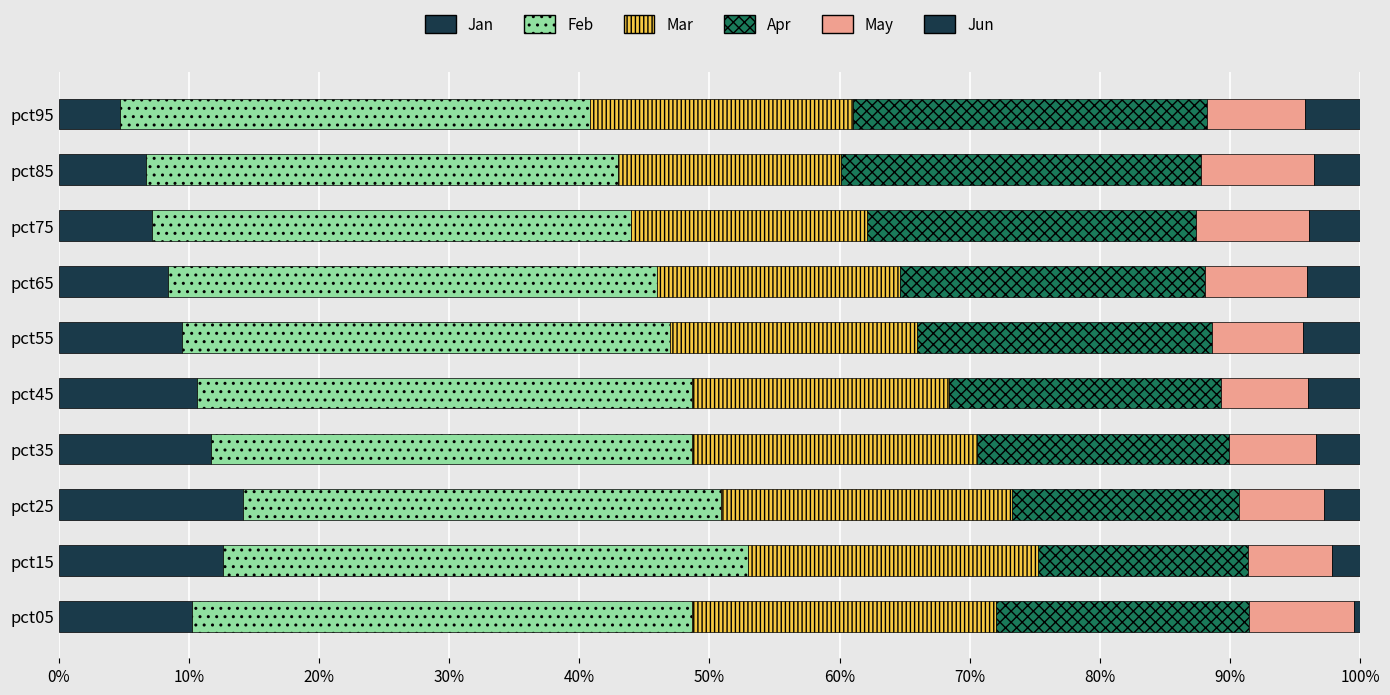

How many data points does each series have?

10